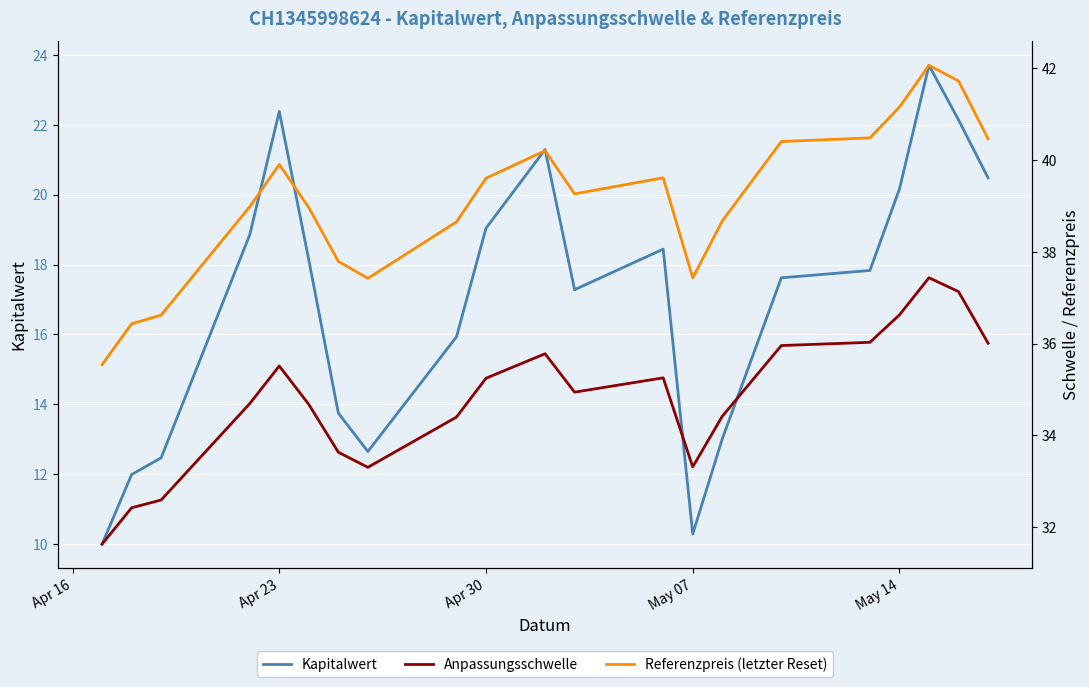

In Referenzpreis (letzter Reset), how many points are lower than both neighbors (excluding endpoints)?

3